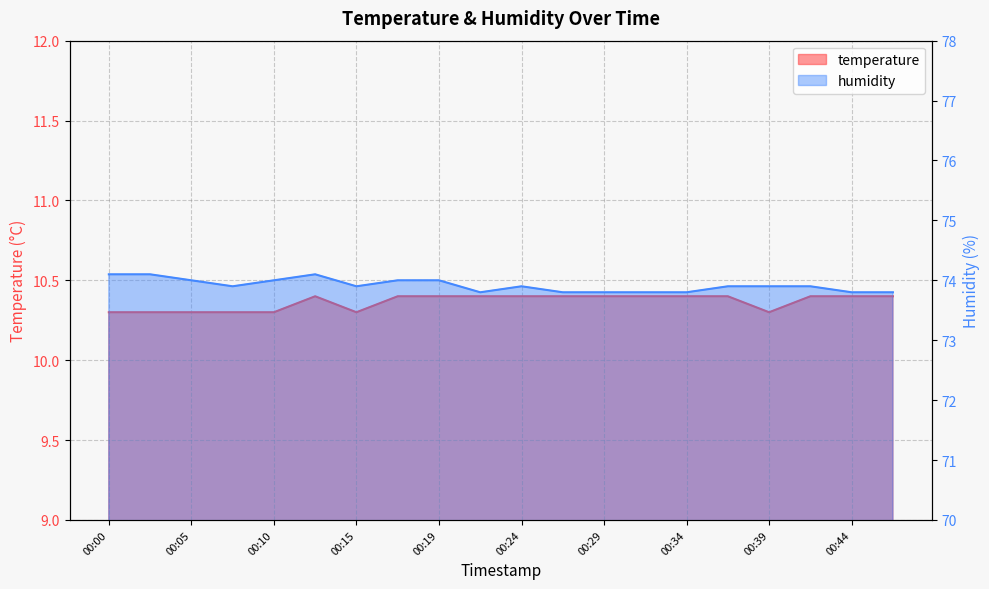

Which series has the largest total across all categories?

humidity